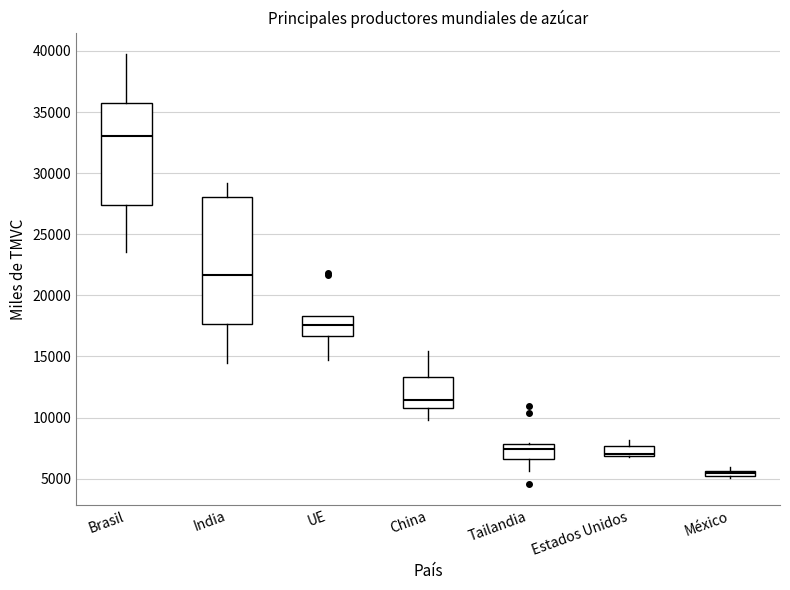

Where is the lower edge of the box for Estados Unidos on the y-axis? The values are not printed on the chart, so give them approximately, as read against the axis.

7000